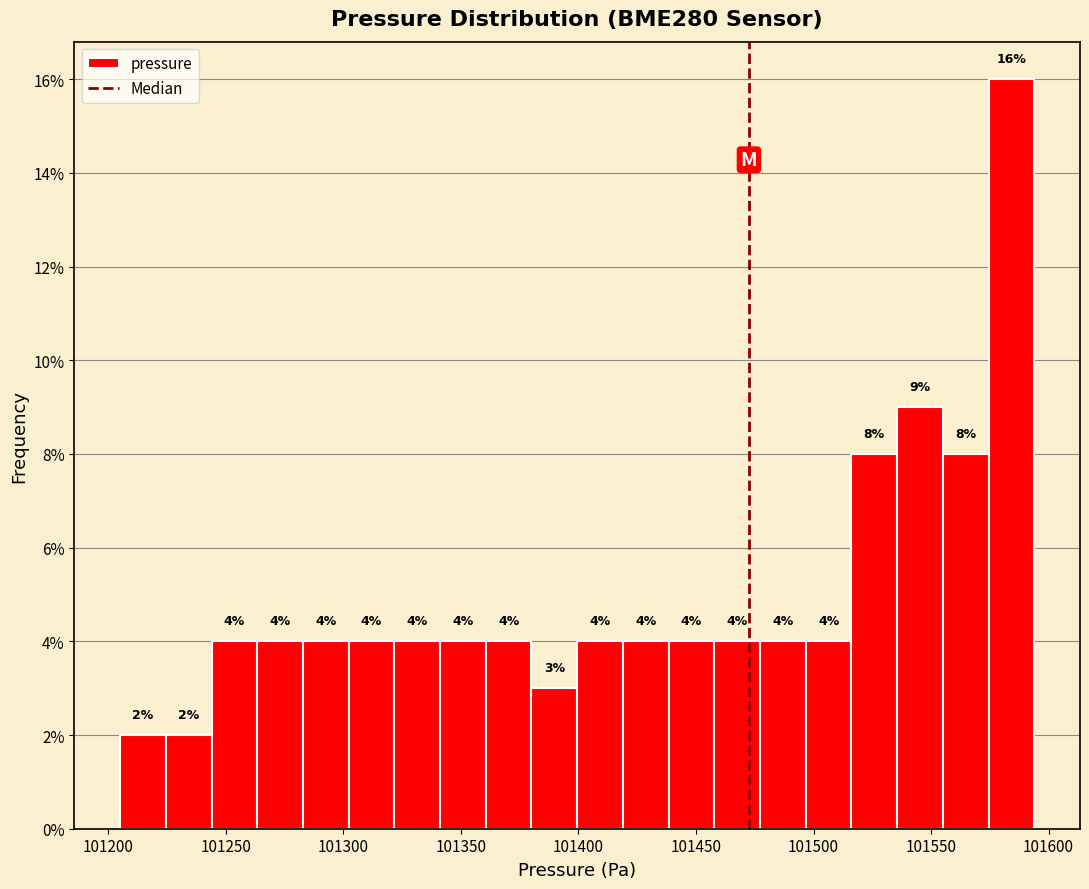

Around what value on the x-axis is the tallest bar? Give the approximate position of its centre, as read against the axis.

101585